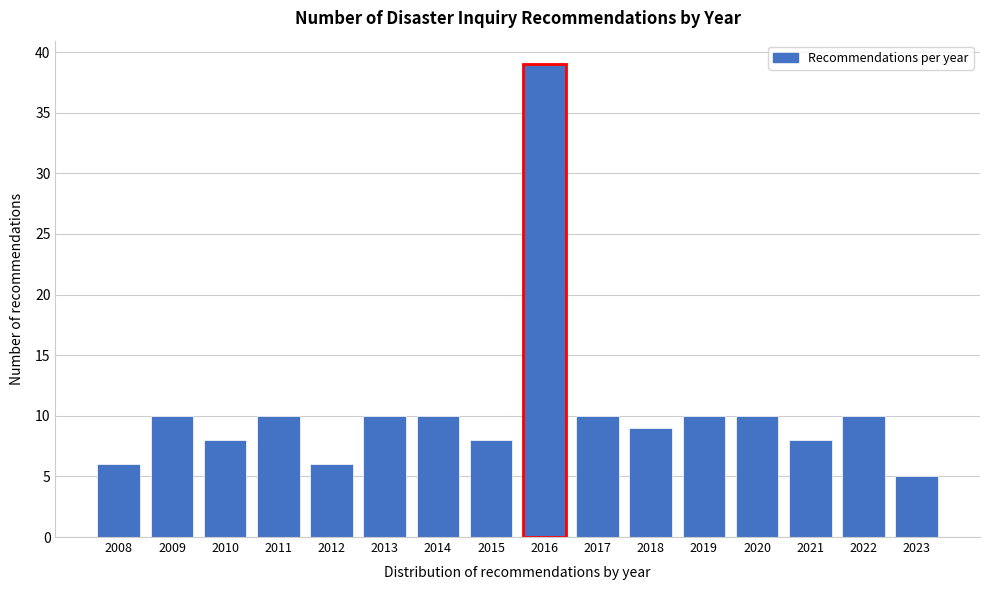

Reading left to right, extract all data points from this chart.

6	10	8	10	6	10	10	8	39	10	9	10	10	8	10	5